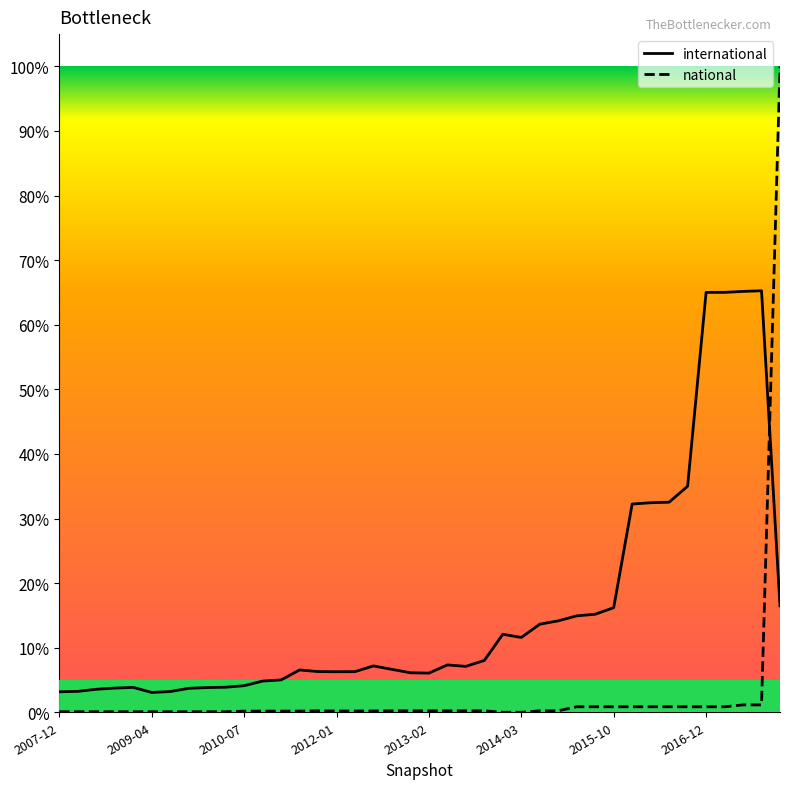

True or false: national and international intersect in this chart.

True